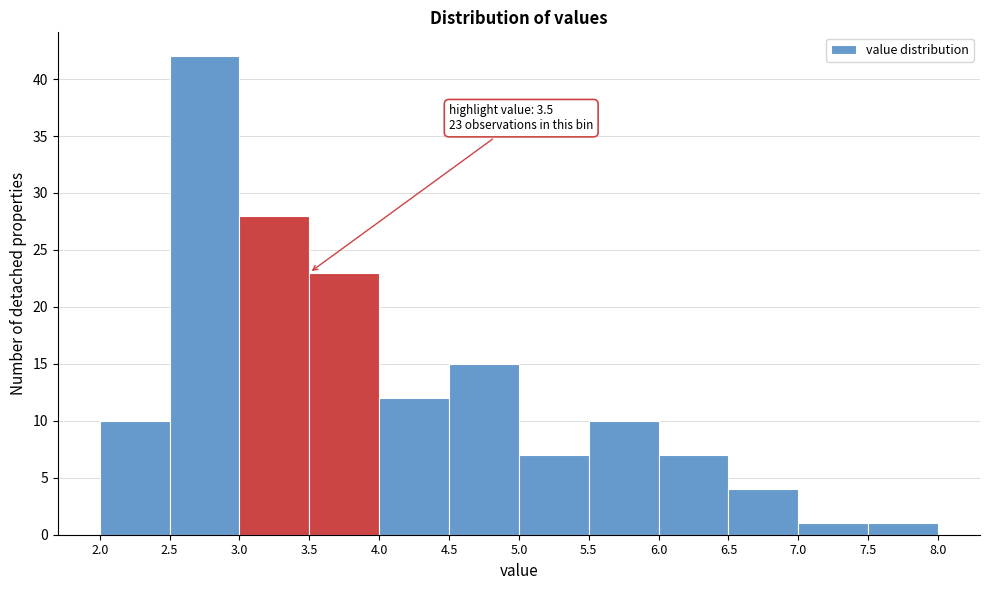

Over which range of the x-axis is the bar tallest?

2.5 to 3.0